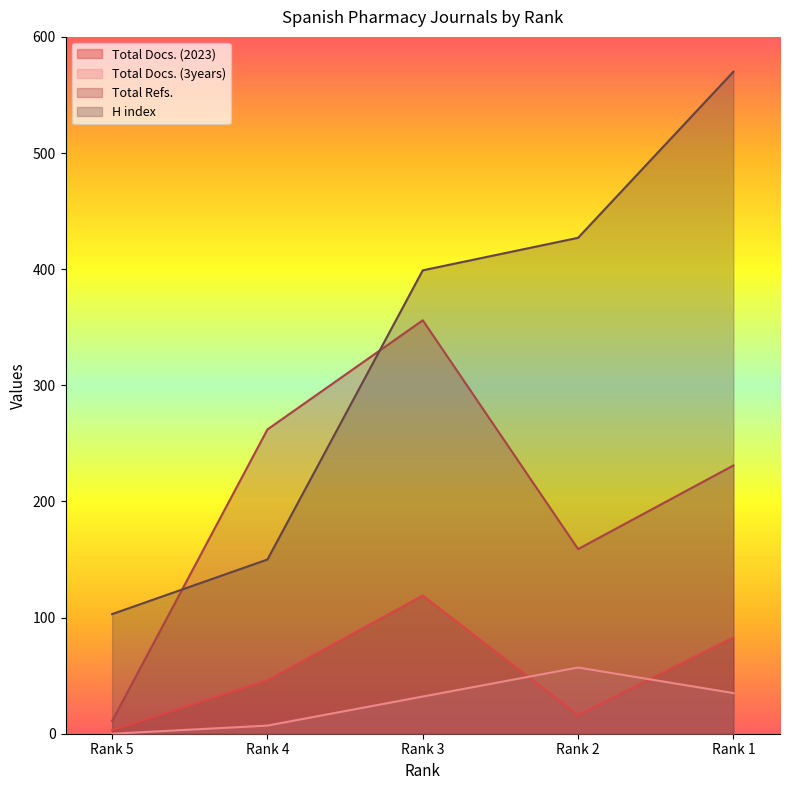

True or false: Total Refs. and Total Docs. (3years) intersect in this chart.

False